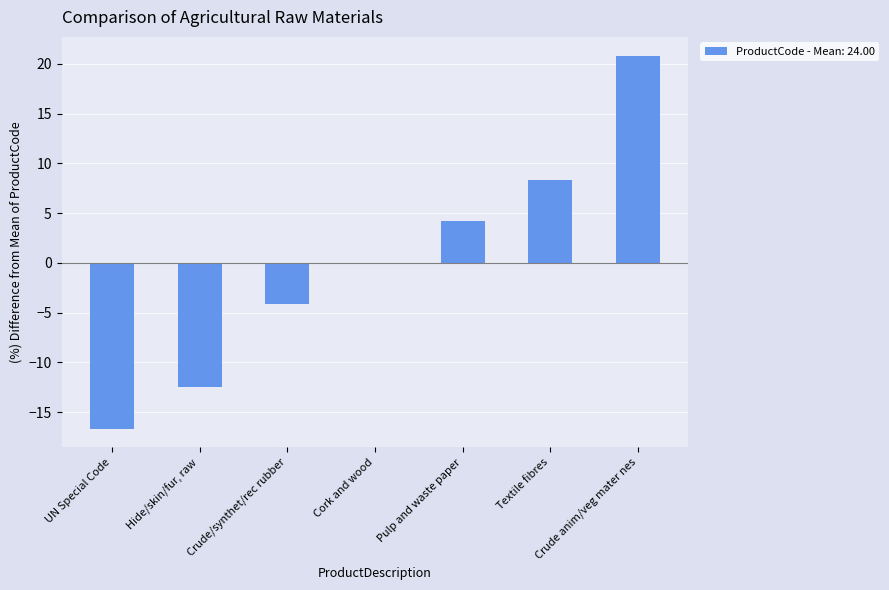

What is the greatest value displayed?

20.8